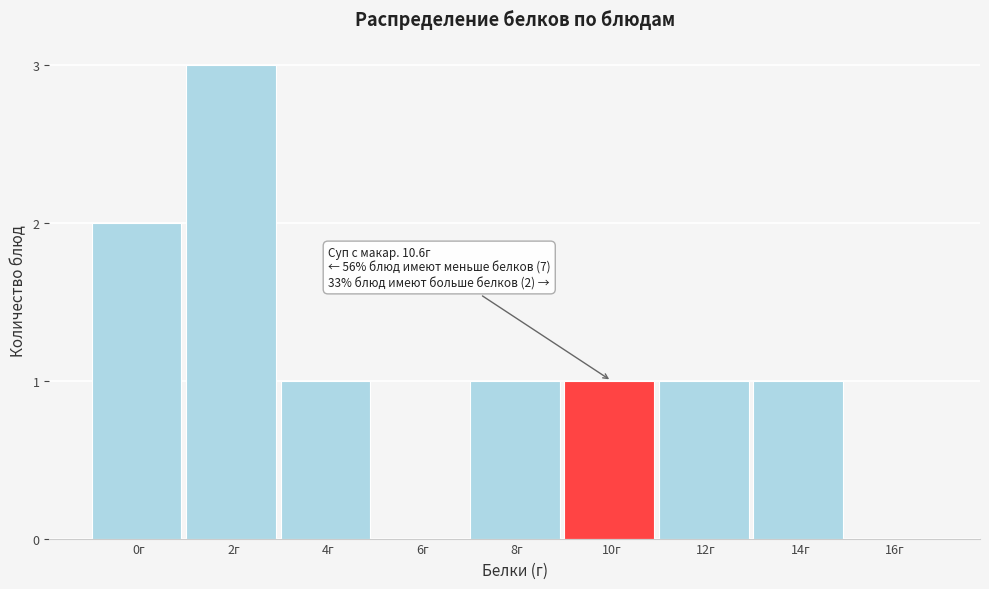

Reading right to left, what are all the values shown in this chart?

16г=0	14г=1	12г=1	10г=1	8г=1	6г=0	4г=1	2г=3	0г=2